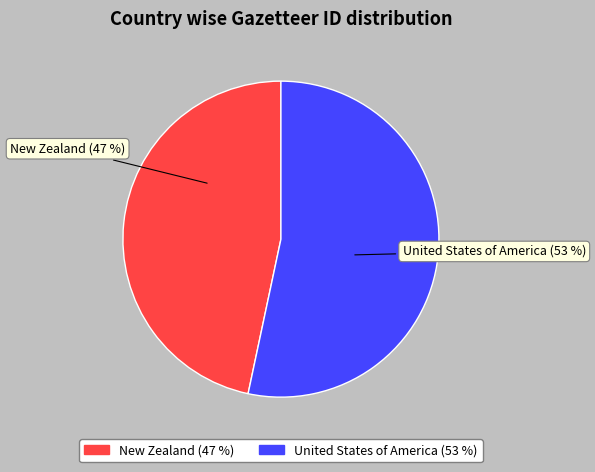

How many segments does this pie chart have?

2